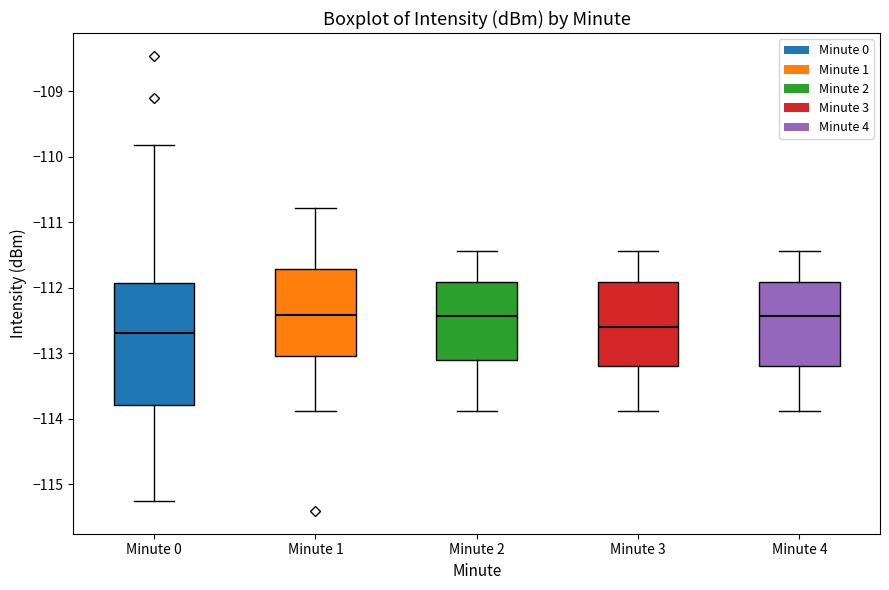

Where is the lower edge of the box for Minute 3 on the y-axis? The values are not printed on the chart, so give them approximately, as read against the axis.

-113.2